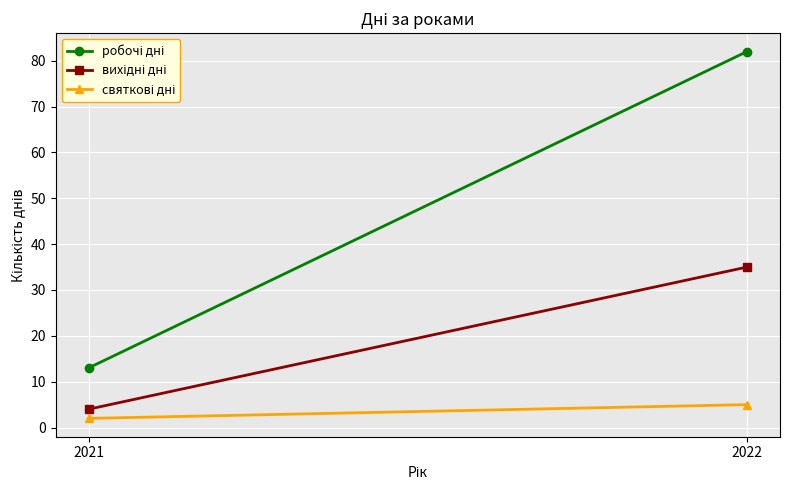

What are all the series names shown in the legend?

робочі дні, вихідні дні, святкові дні